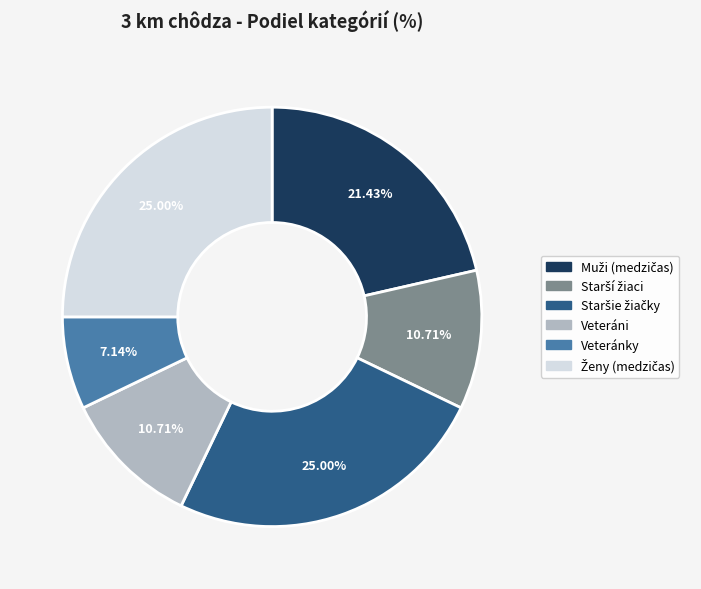

How many slices are in this pie chart?

6